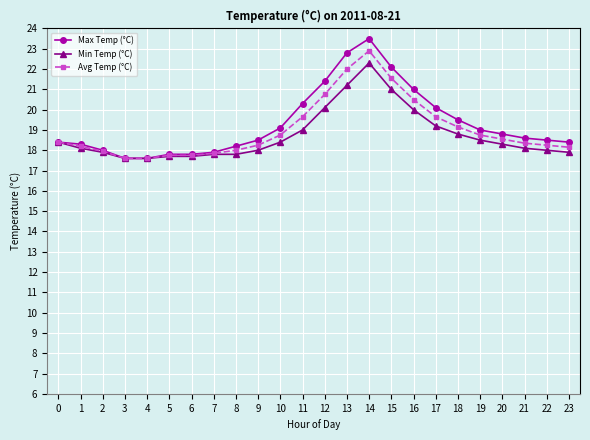

Which series has the widest spread of values?

Max Temp (°C)